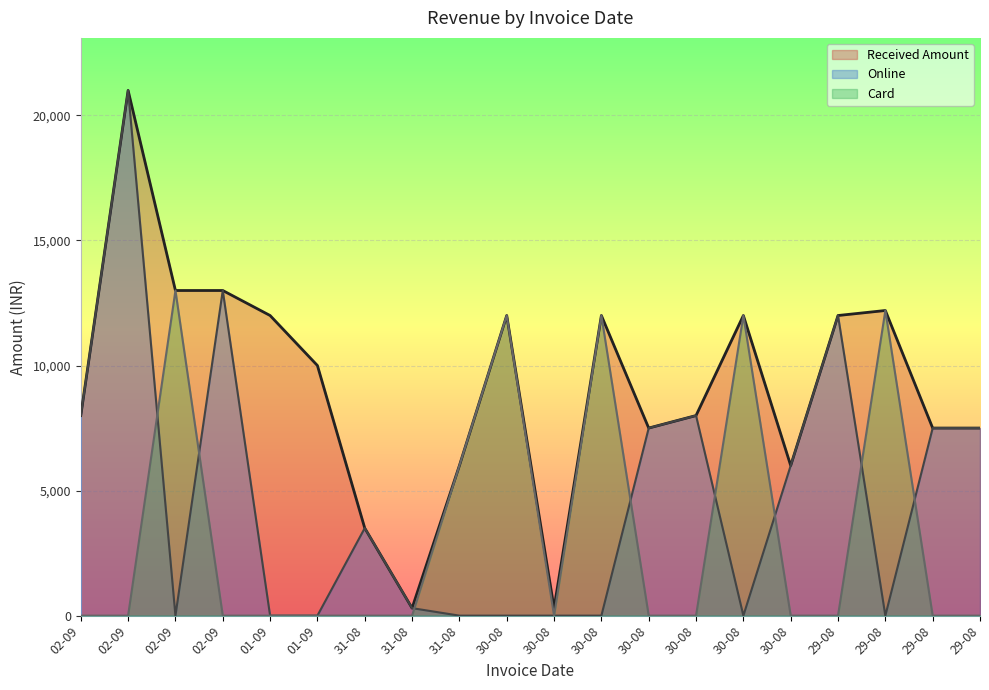

True or false: Received Amount has more than 2 interior local peaks.

True